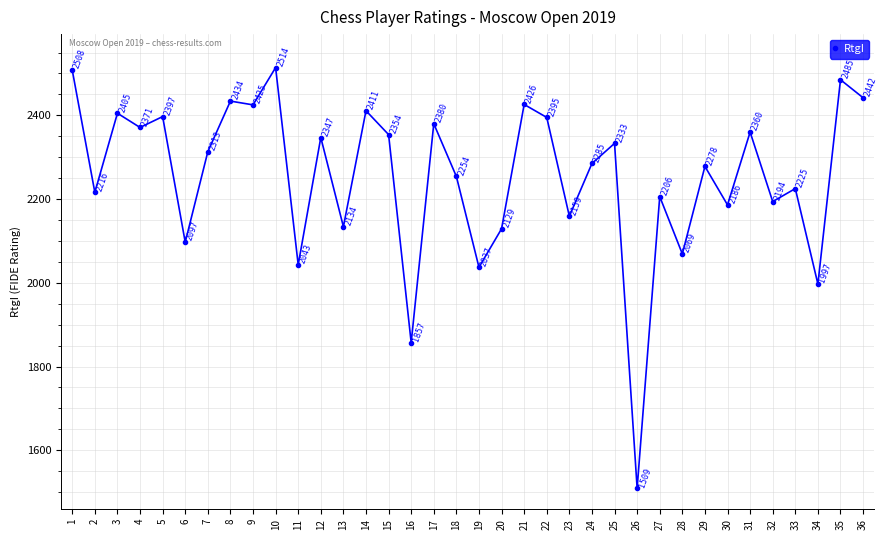

Rank the categories by value from highest to lowest.

10, 1, 35, 36, 8, 21, 9, 14, 3, 5, 22, 17, 4, 31, 15, 12, 25, 7, 24, 29, 18, 33, 2, 27, 32, 30, 23, 13, 20, 6, 28, 11, 19, 34, 16, 26